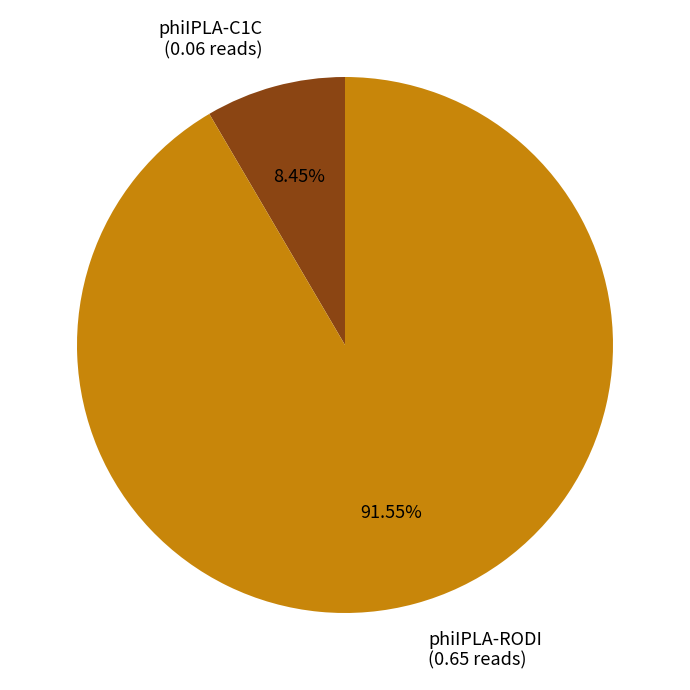

Do phiIPLA-RODI (0.65 reads) and phiIPLA-C1C (0.06 reads) together represent more than half of the pie?

Yes